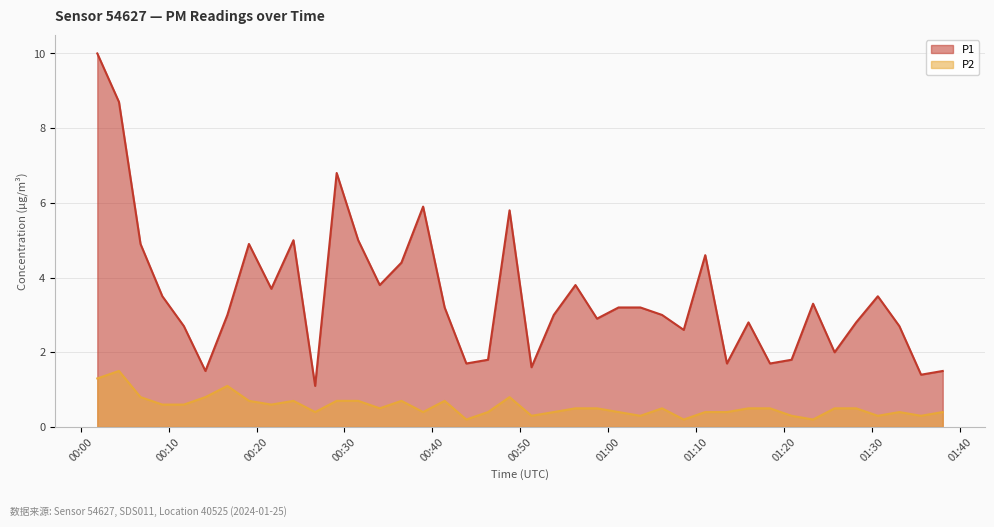

What is the spread (max minus min) of values at 2024-01-25T00:58:44?

2.4